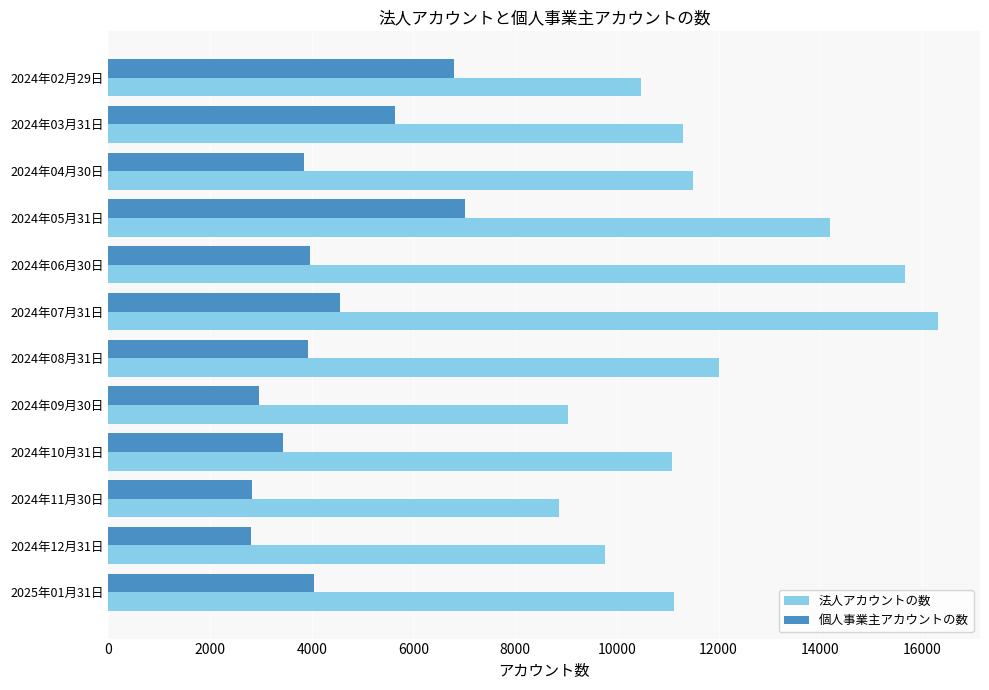

Between 2024年06月30日 and 2024年10月31日, which series saw the biggest shift?

法人アカウントの数